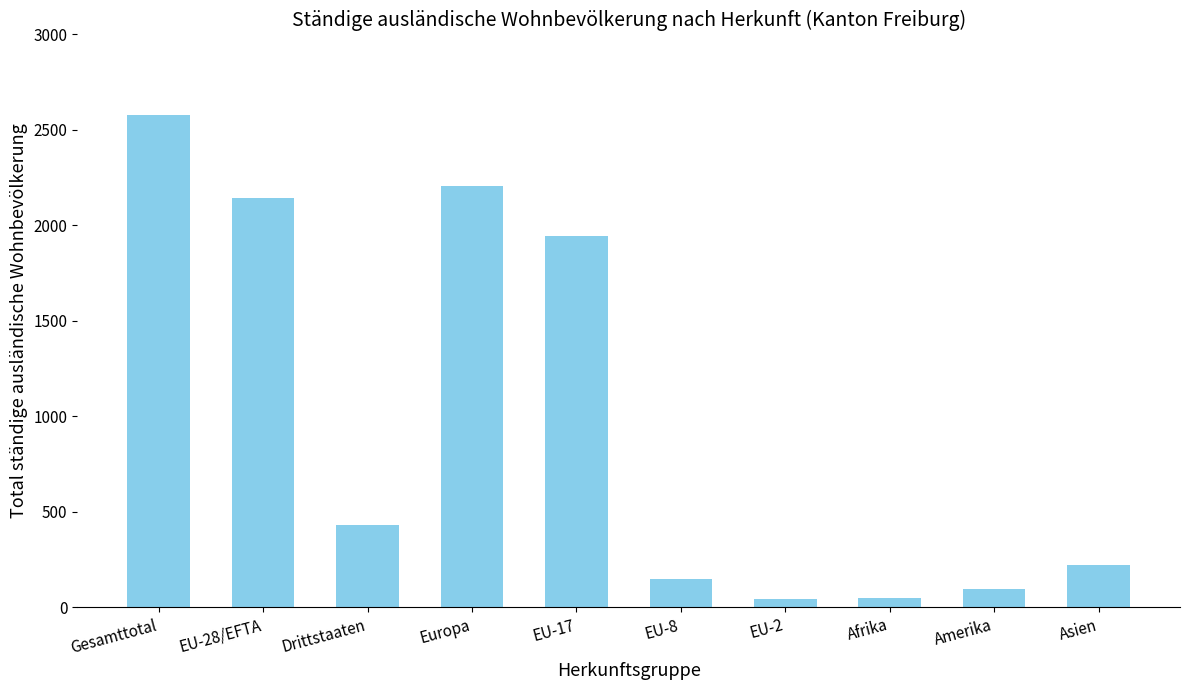

What is the maximum value shown in the chart?

2578